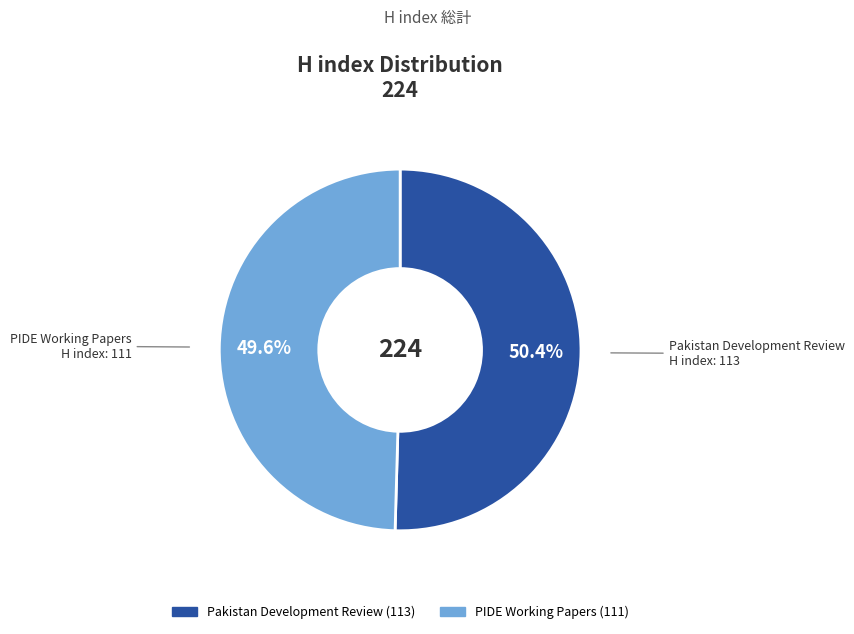

What percentage is the PIDE Working Papers slice, to the nearest percent?

50%